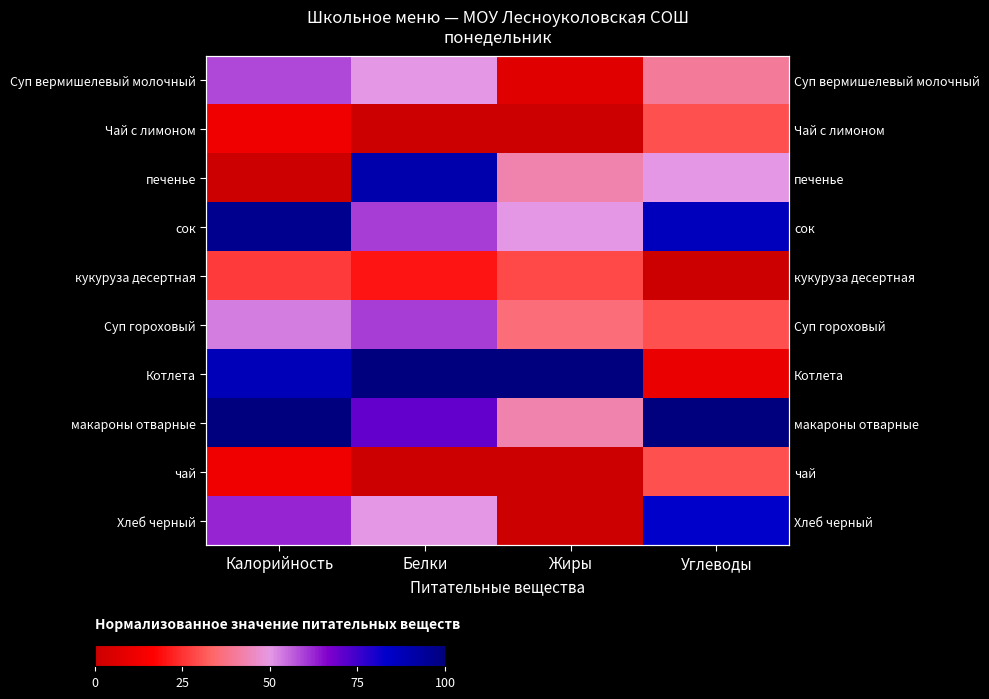

What is the approximate value of Котлета at Углеводы?

10.0